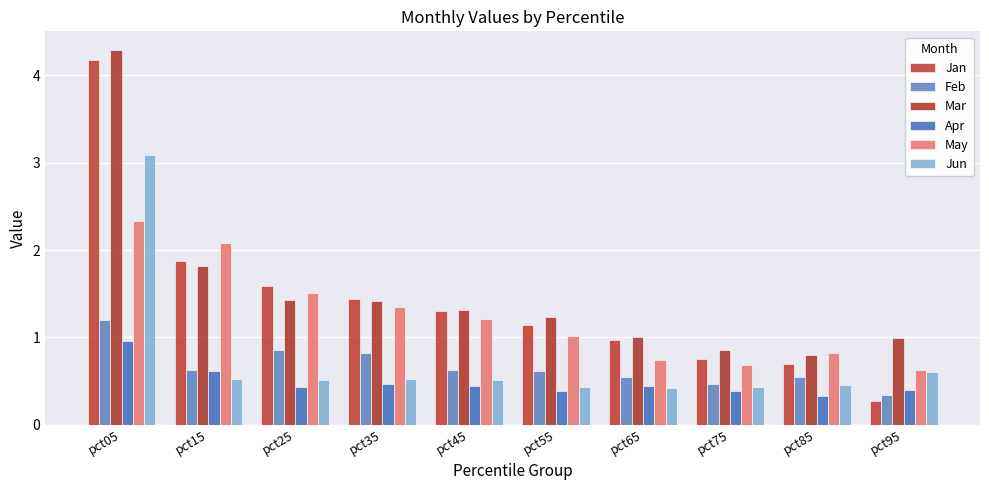

What is the sum of the Feb values at pct55 and pct75?

1.1